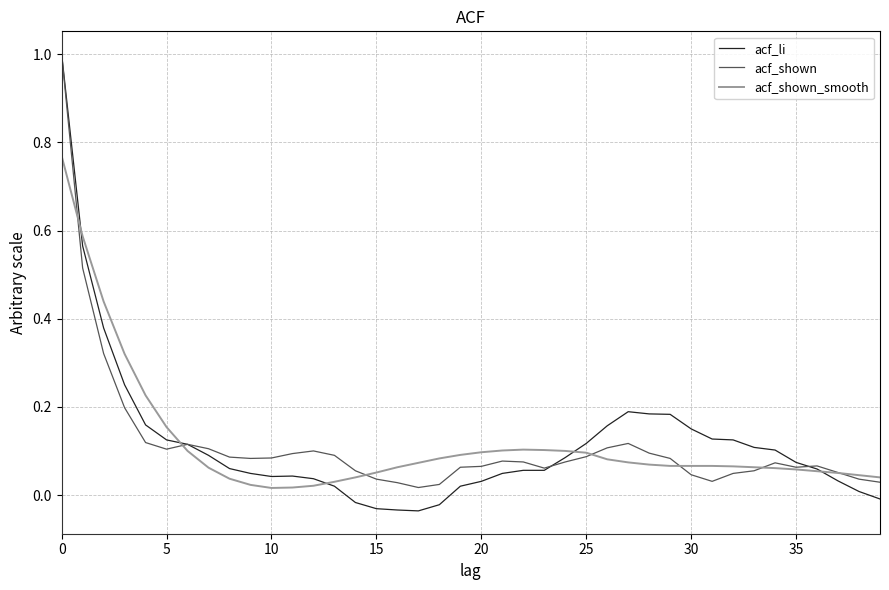

Which series has the widest spread of values?

acf_li